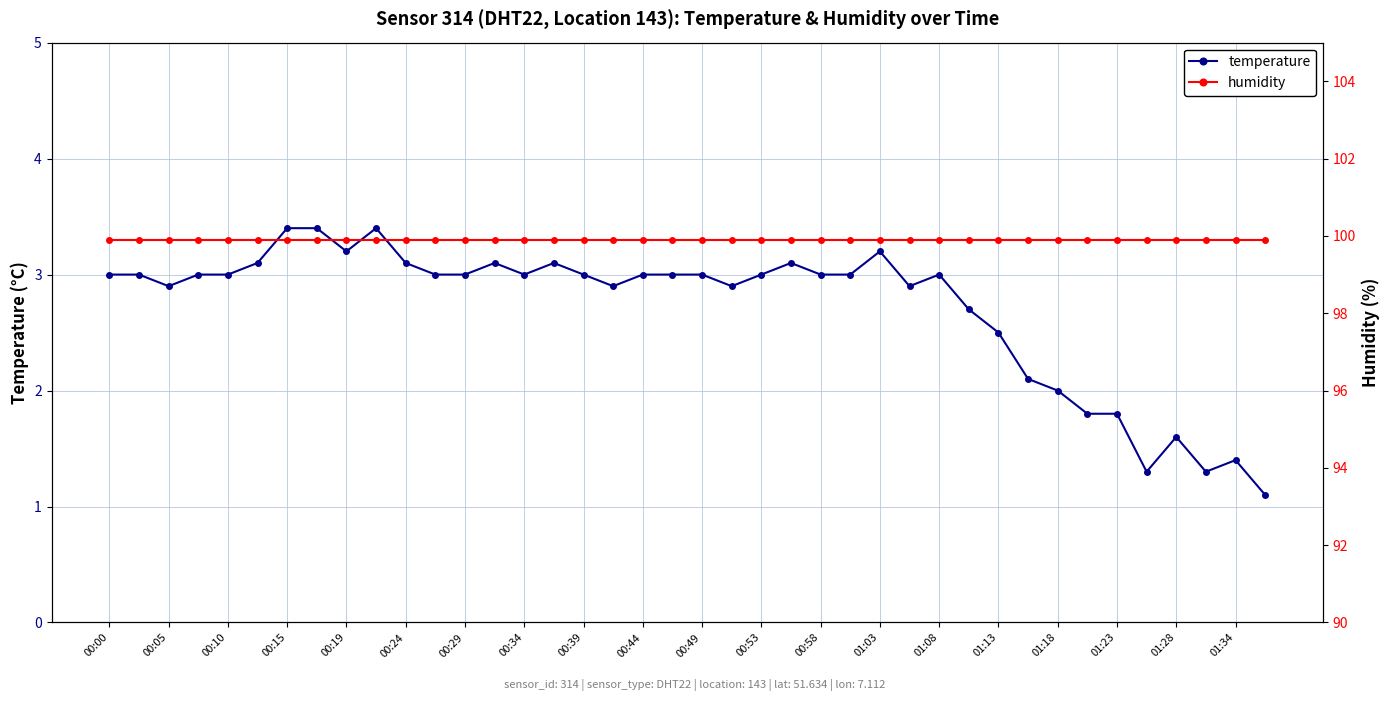

List the series in order of their peak value, highest first.

humidity, temperature